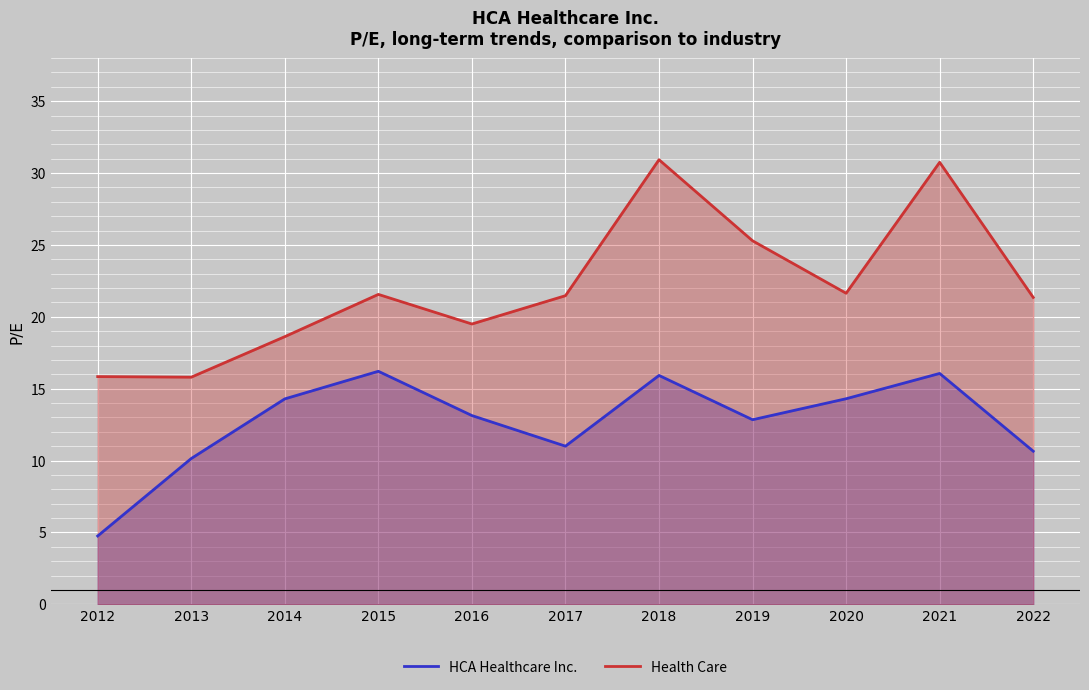

How many distinct data groups are displayed?

2